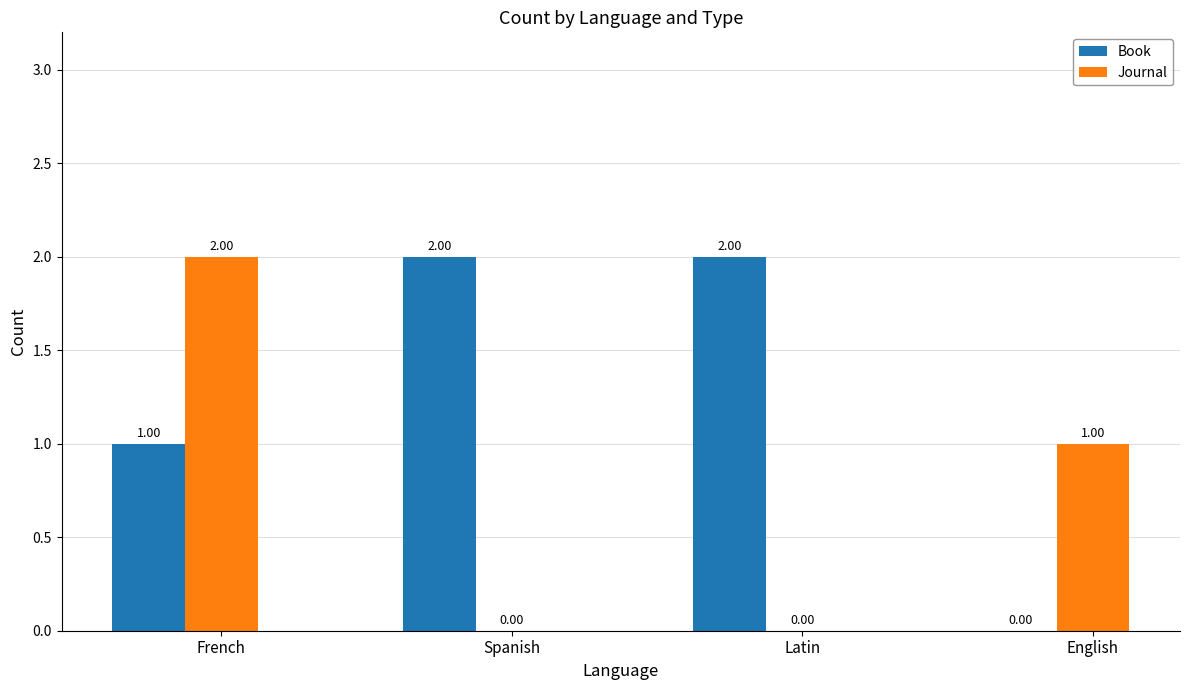

How many values in Book are above zero?

3